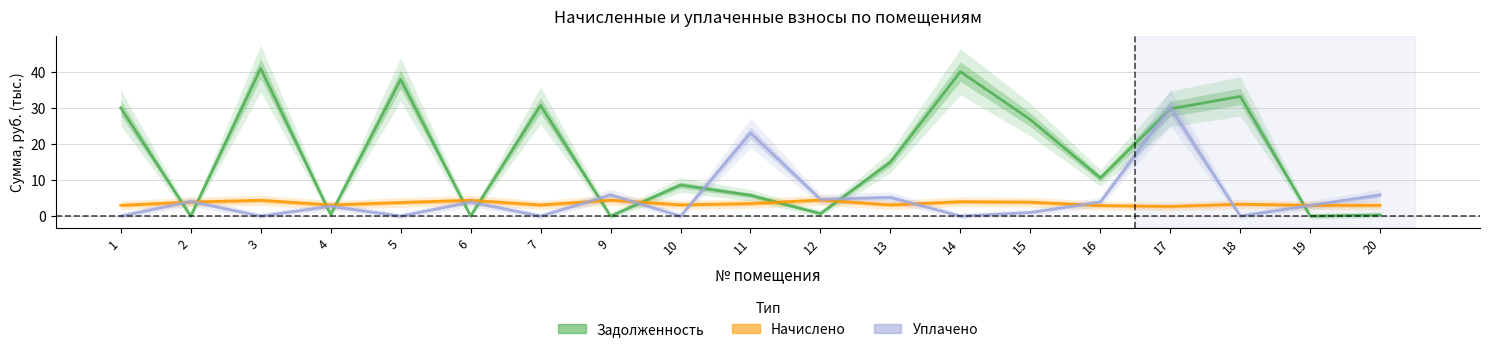

Does the chart display data point markers on the line(s)?

No